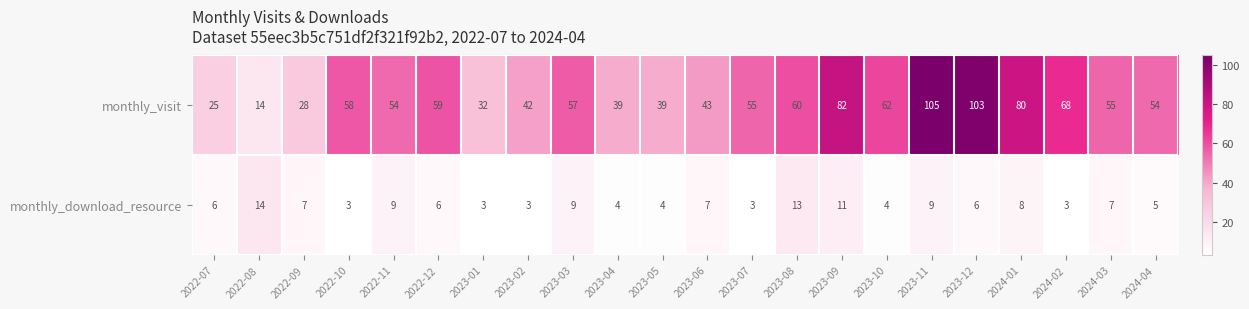

What is the difference between the monthly_visit values at 2024-03 and 2023-06?

12